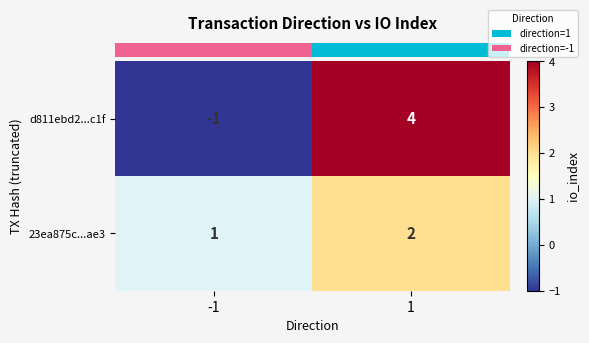

What is the sum of all 23ea875c...ae3 values?

3